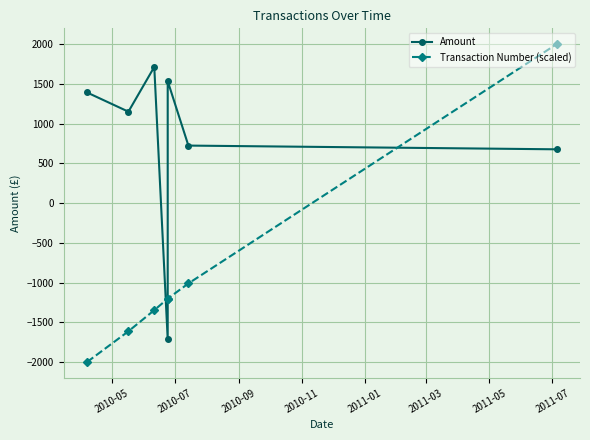

What is the minimum value for Amount?

-1714.0